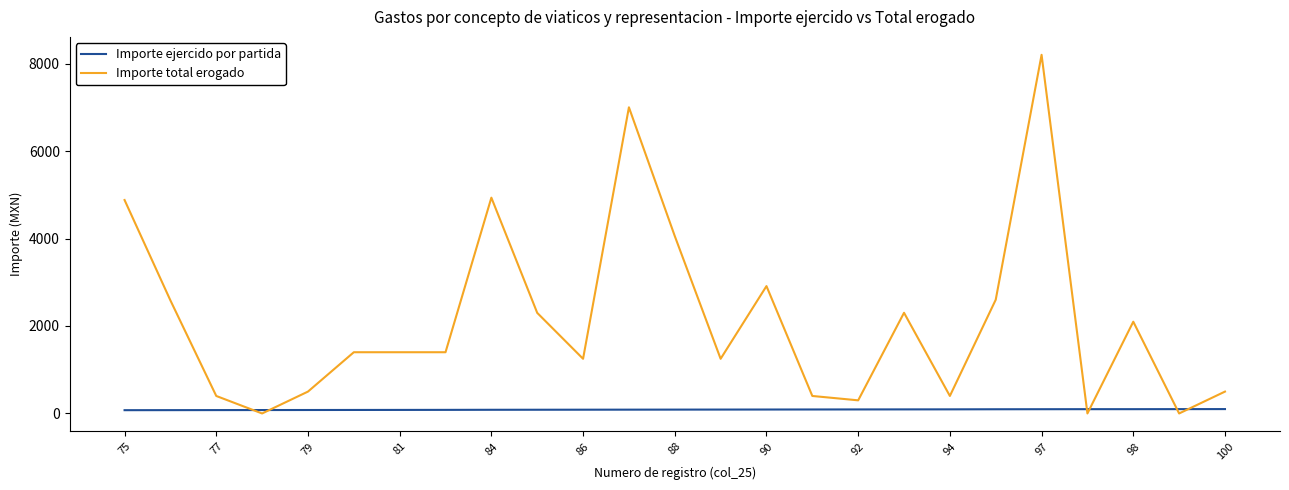

Which series has the widest spread of values?

Importe total erogado